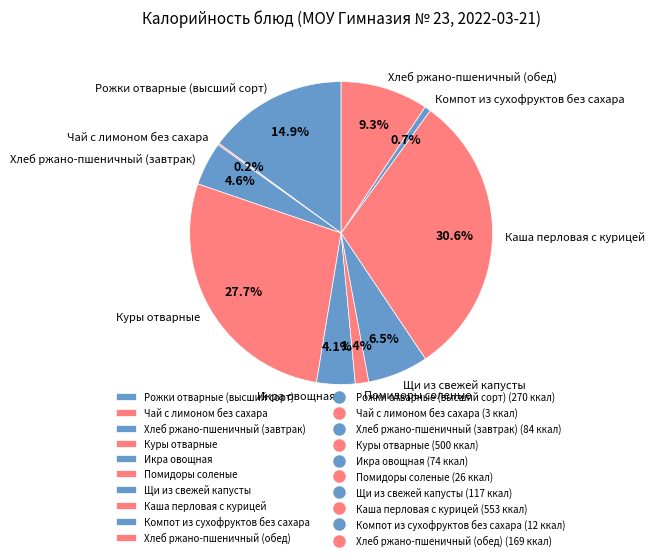

Between Куры отварные and Хлеб ржано-пшеничный (завтрак), which is larger?

Куры отварные